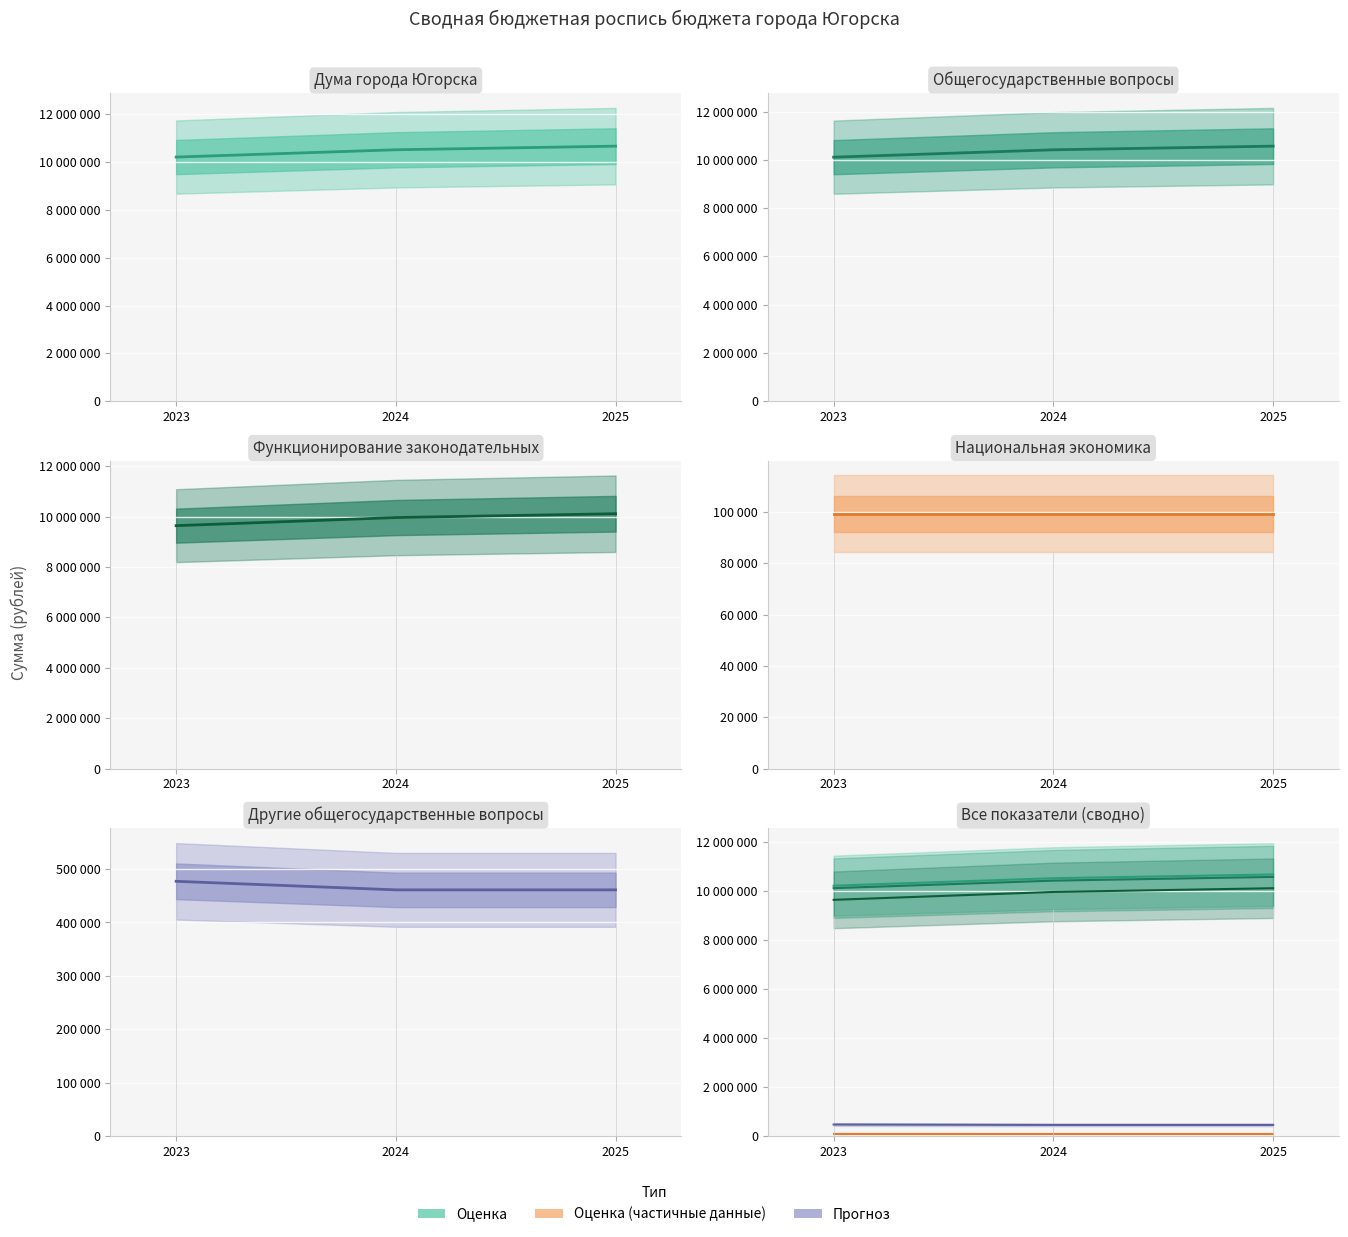

What is the value of the Функционирование законодательных point at the 3rd from the left?

10111600